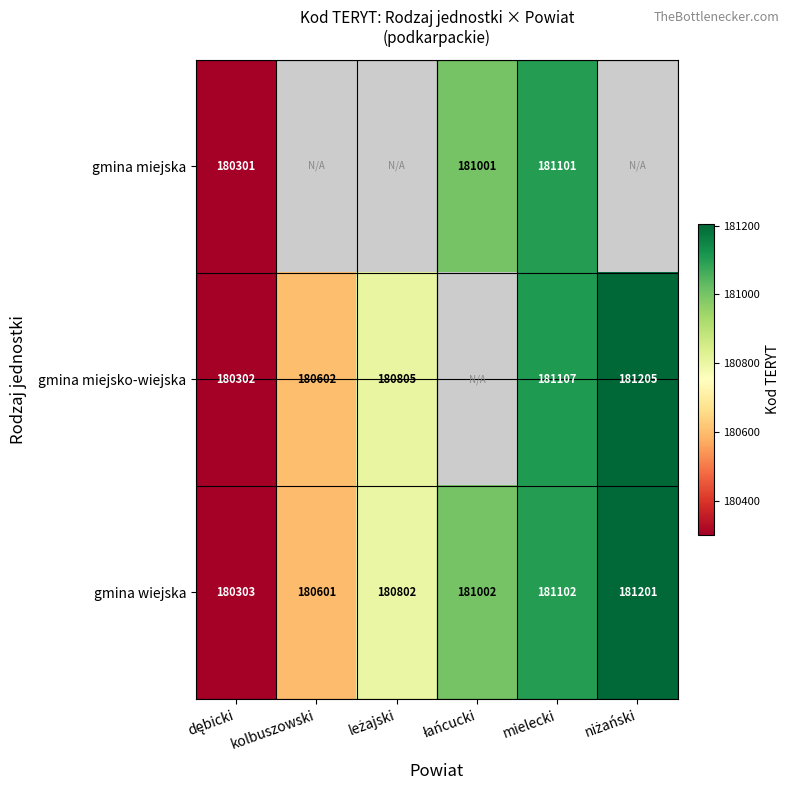

Is it true that gmina wiejska equals 261057 at mielecki?

False